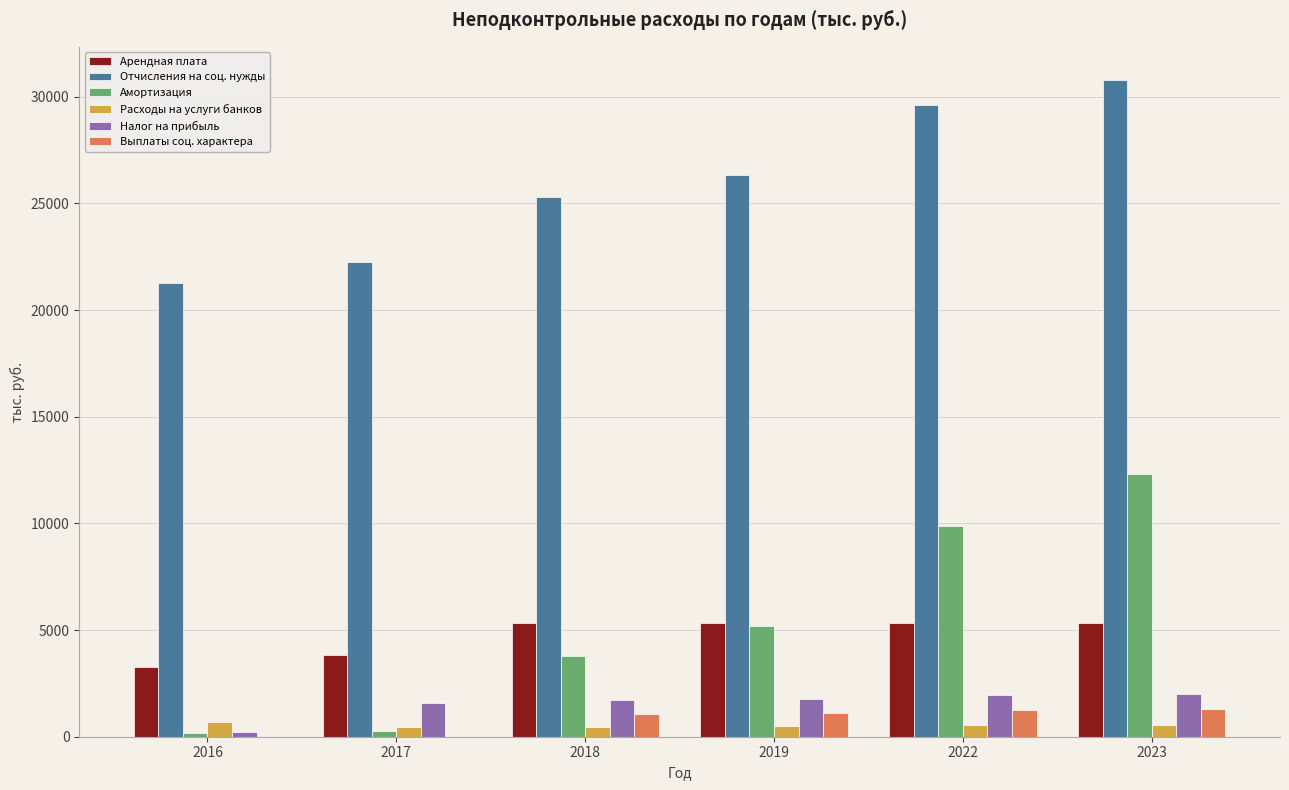

Are the bars horizontal?

No